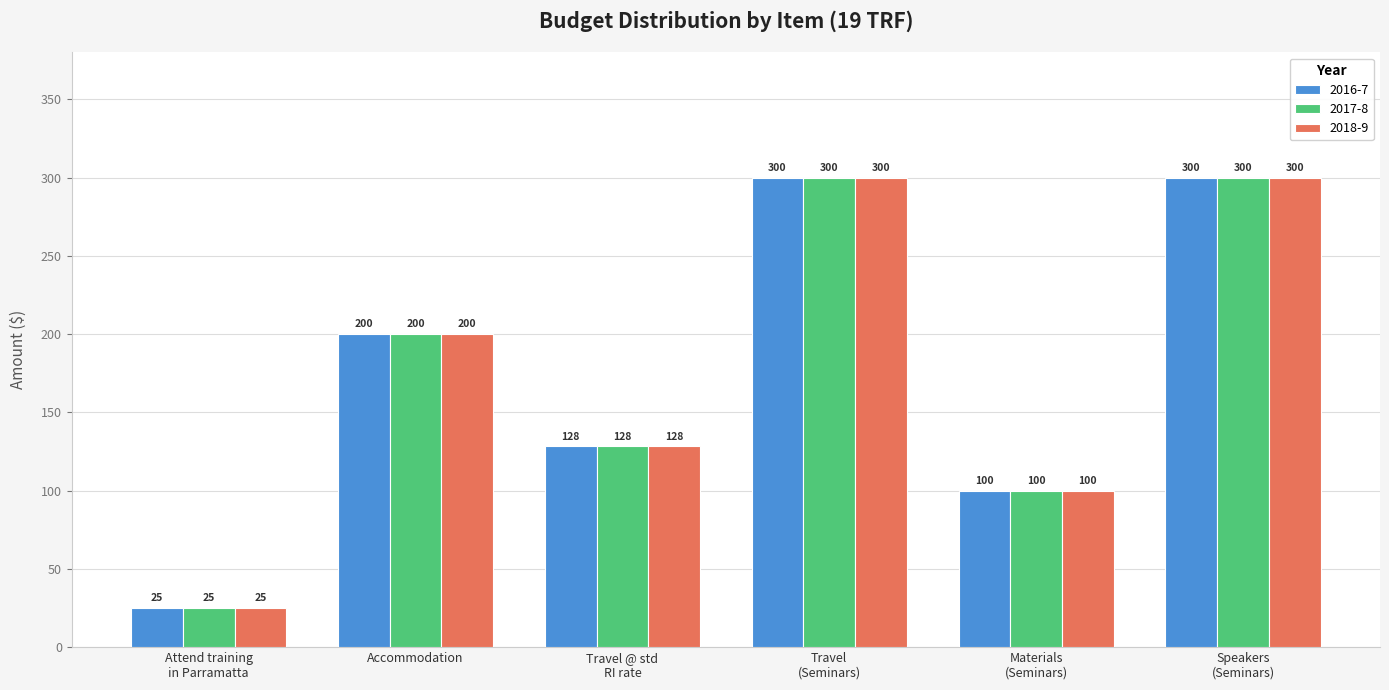

How many data points in 2017-8 are less than 199?

3